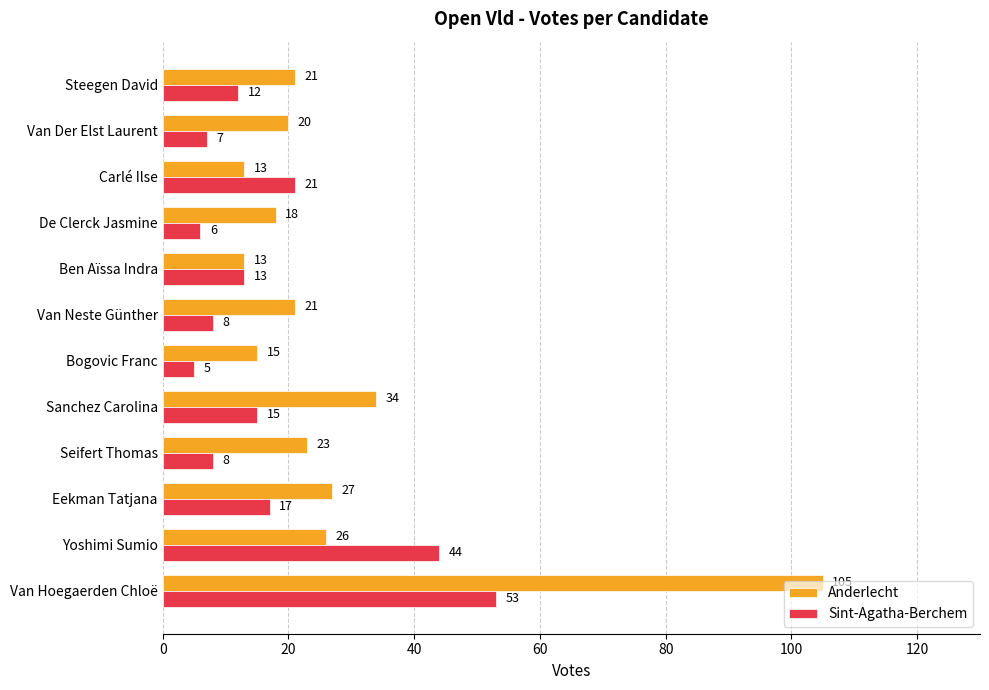

What is the total value across all series at Ben Aïssa Indra?

26